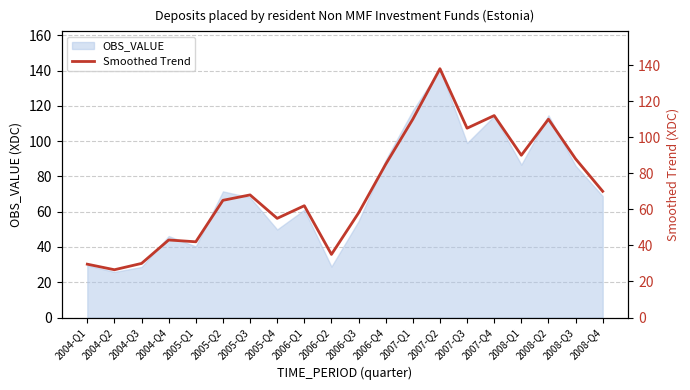

True or false: the data has more than 1 interior local peaks.

True